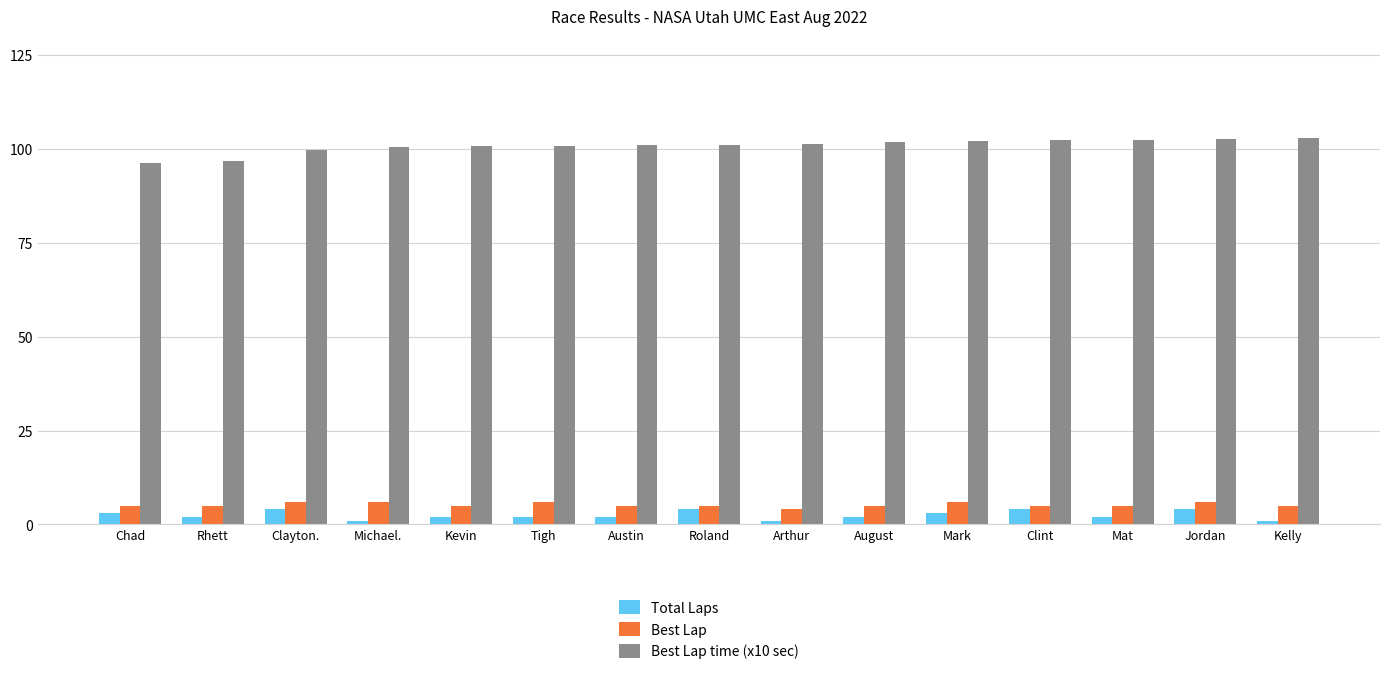

What position from the right is August?

6